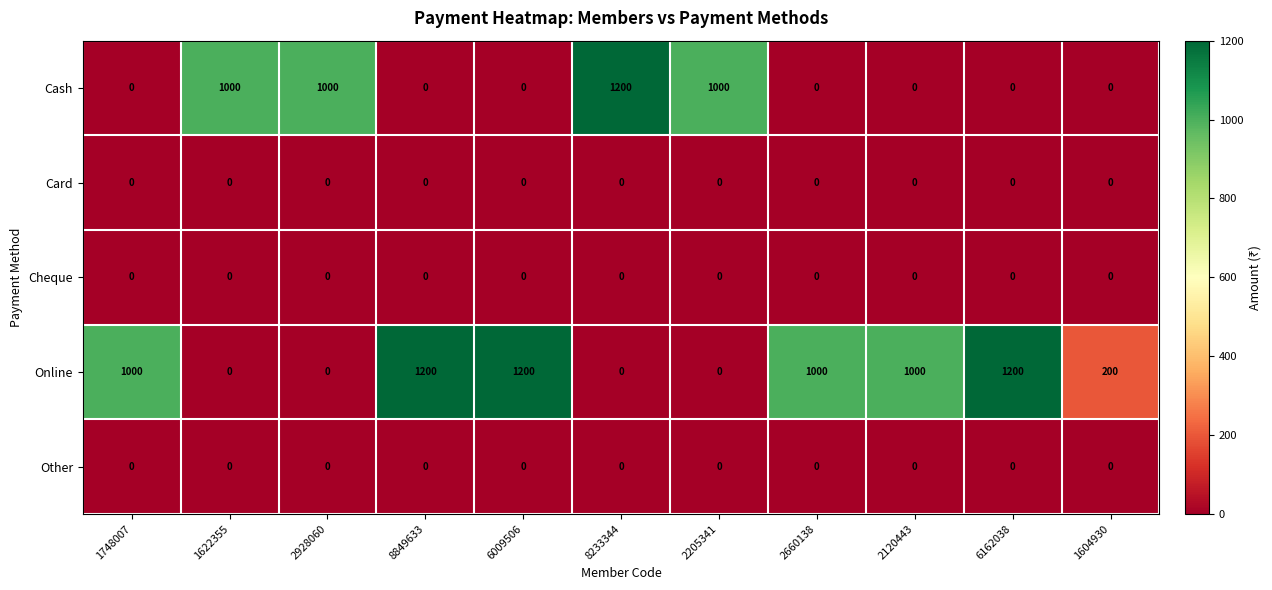

What is the spread (max minus min) of values at 1604930?

200